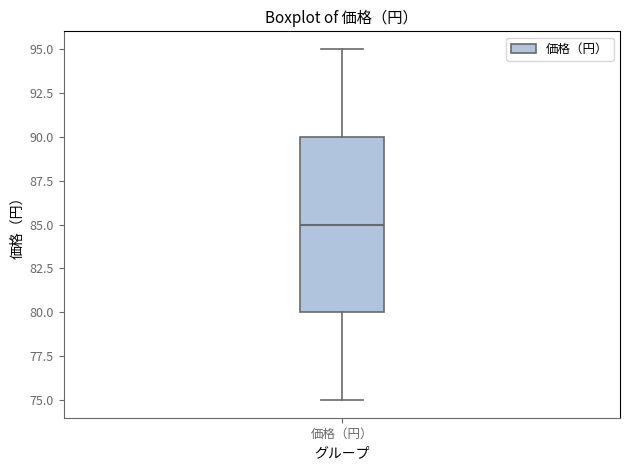

Transcribe this box plot: give where the median line is, the range the box spans, and where the two whiskers end, as read against the y-axis. The values are not printed on the chart, so give them approximately, as read against the axis.

median 85, box 80 to 90, whiskers 75 to 95